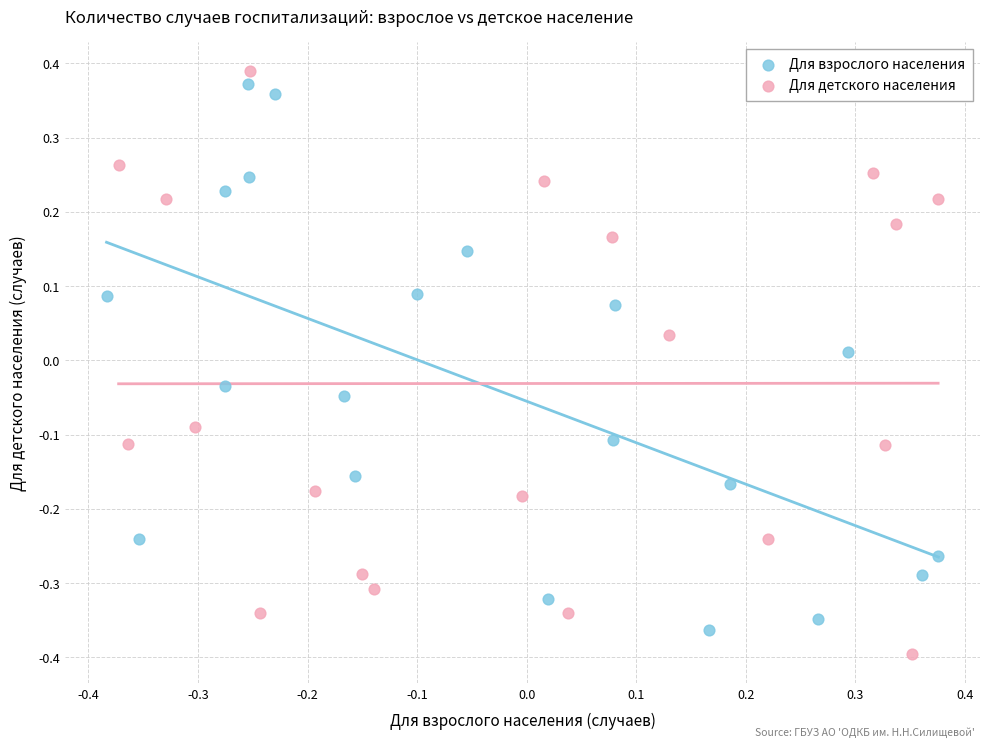

Which series contains the highest Y value?

Для детского населения